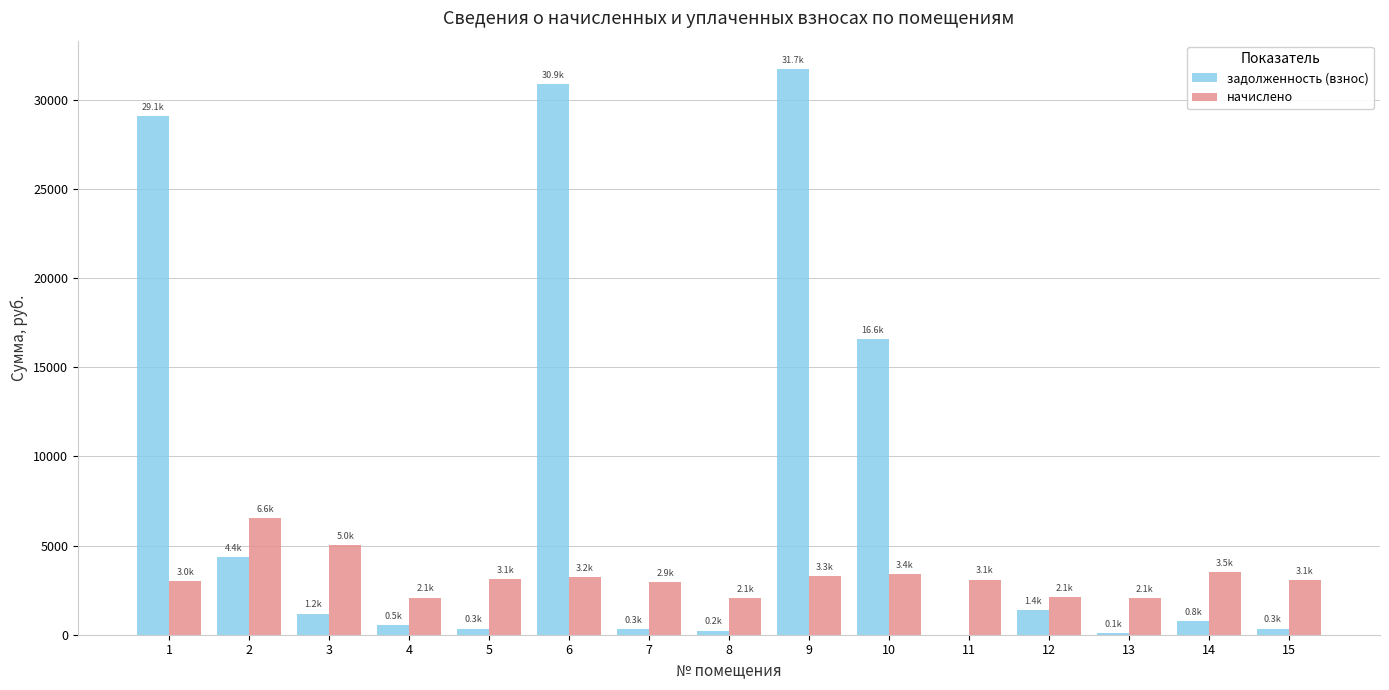

What is the average value of the задолженность (взнос) series?

7861.7